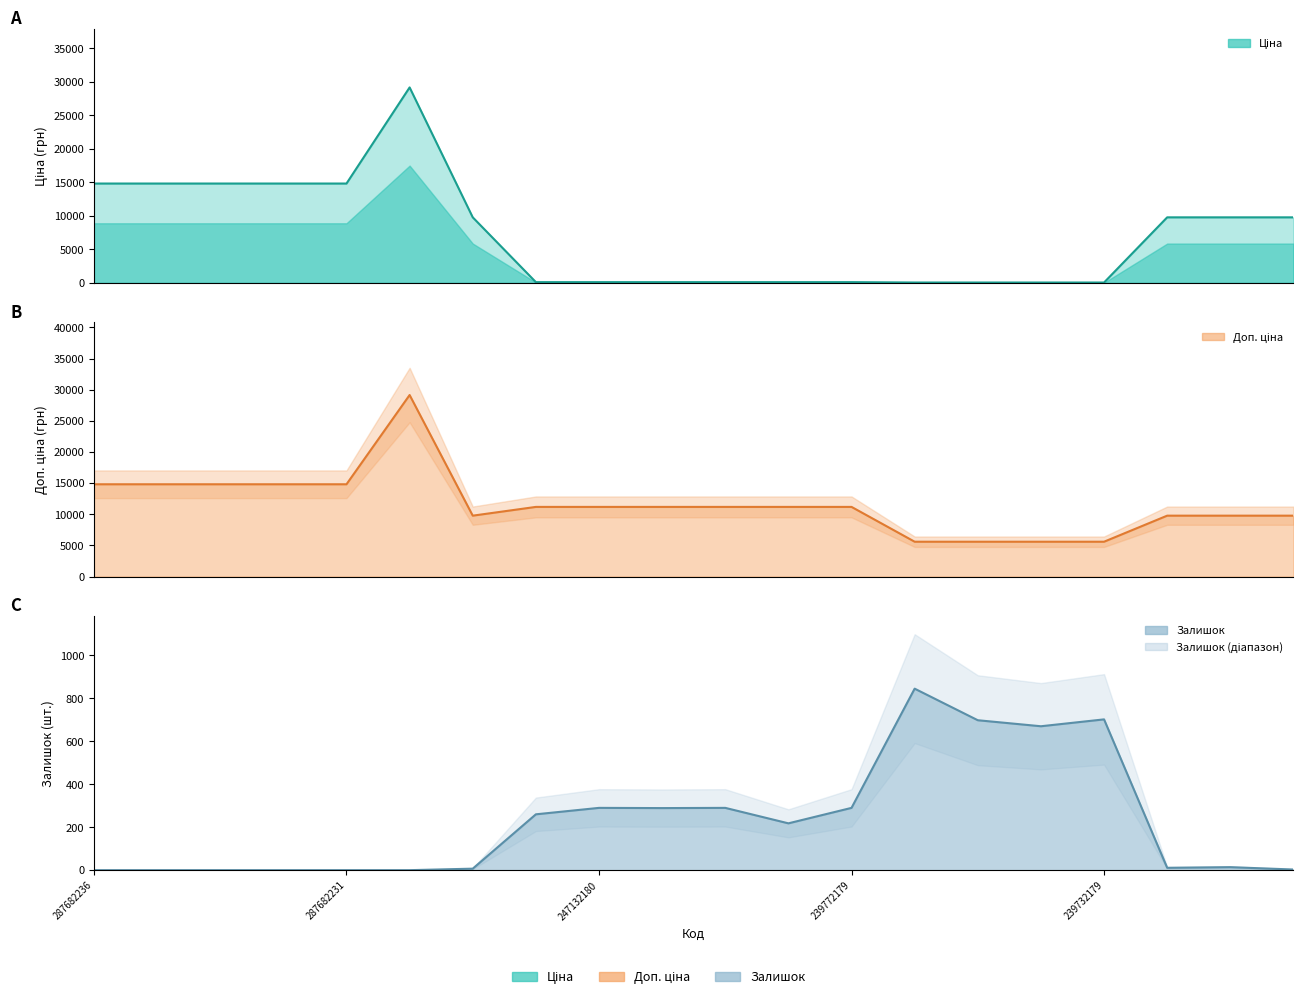

Is it true that Доп. ціна equals 5591.0 at 239752197?

True